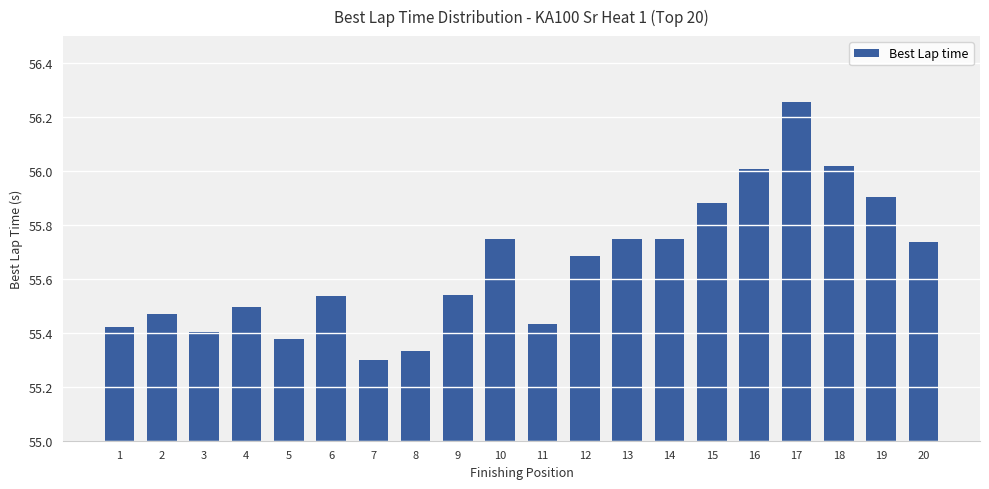

Which category has the lowest value across all series?

7